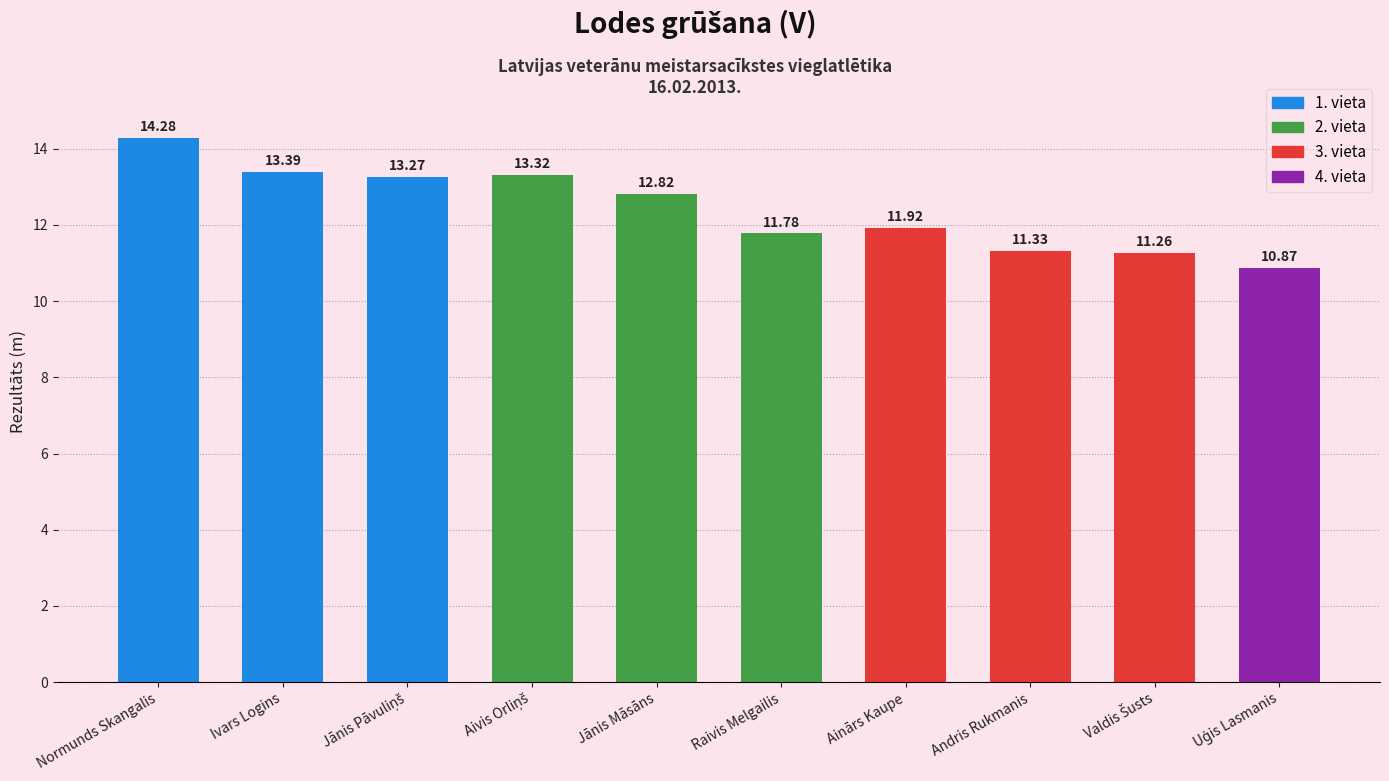

At which label is the value closest to 12?

Ainārs Kaupe